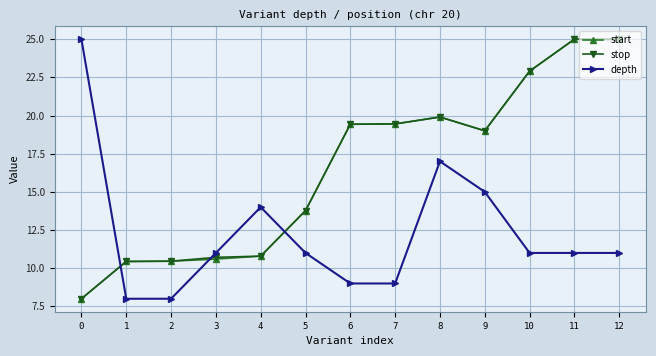

True or false: depth and stop cross at least once.

True